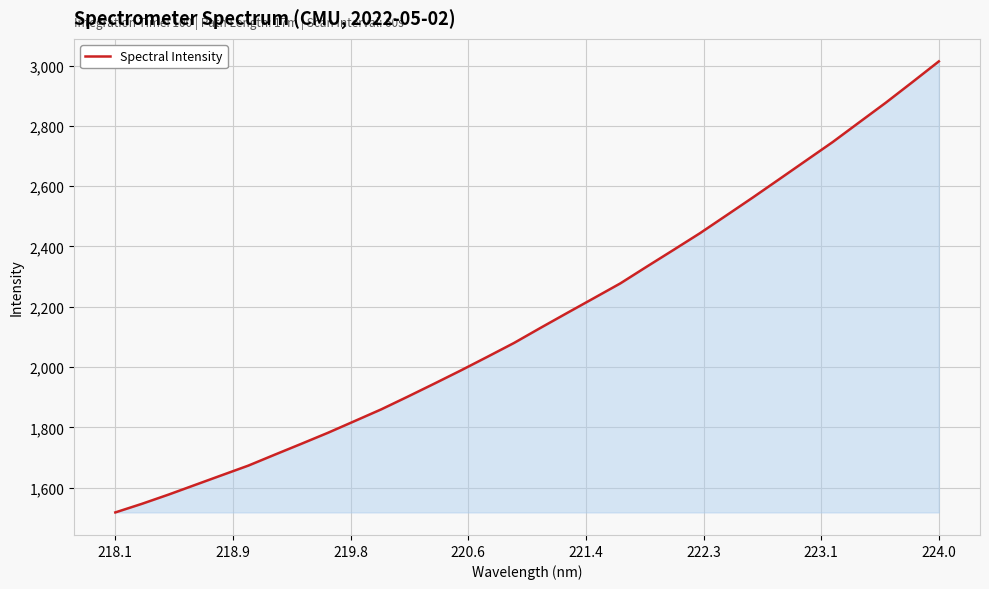

What is the minimum value shown in the chart?

1517.8